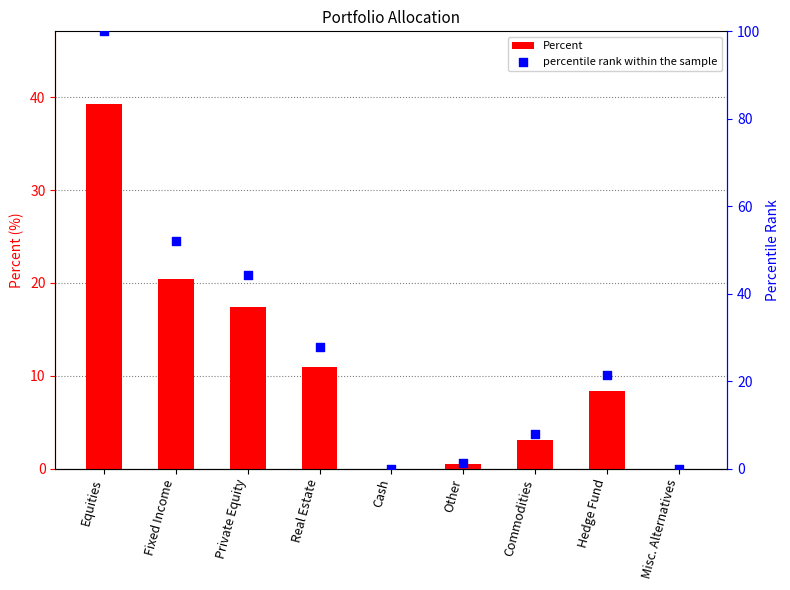

Which series reaches the minimum Y coordinate?

Percent